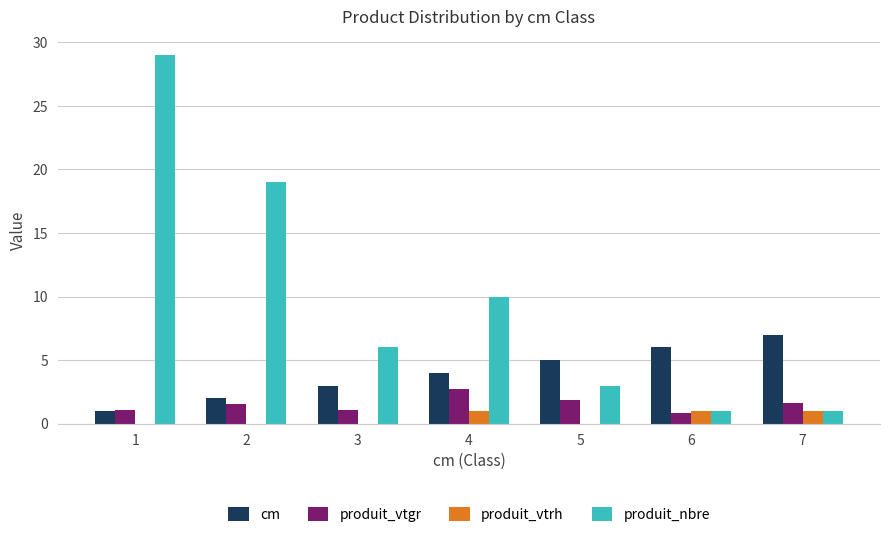

How many cm values are between 2 and 6?

5